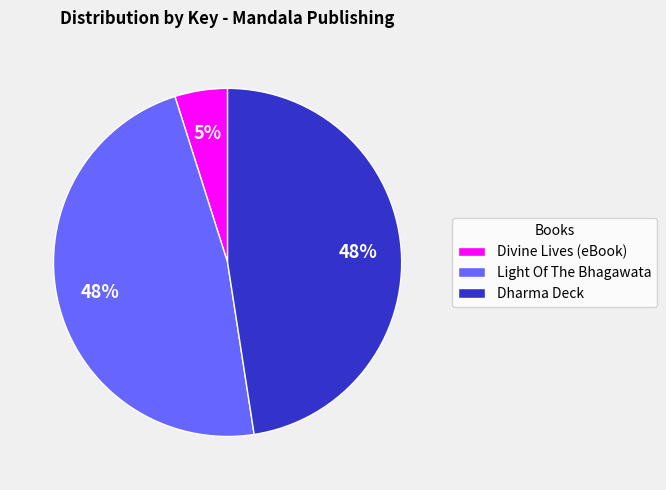

To the nearest percent, what is the difference between the Divine Lives (eBook) and Dharma Deck slice percentages?

43%